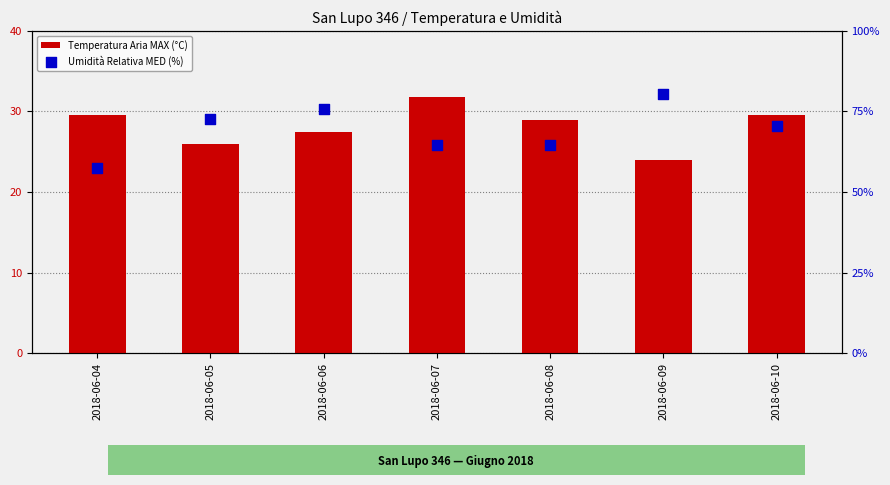

What is the total value across all series at 2018-06-04?

87.0